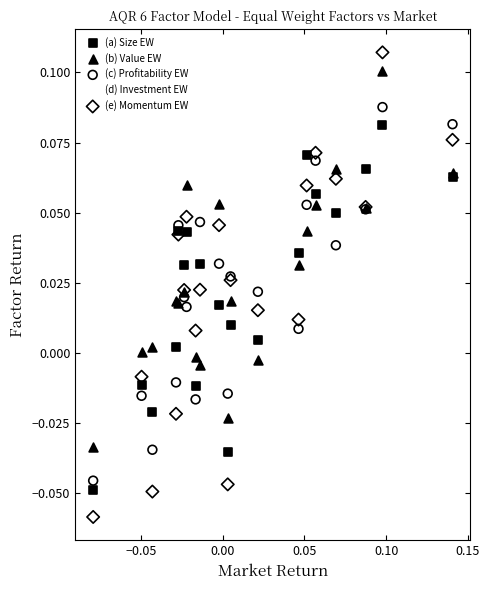

What are all the series names shown in the legend?

(a) Size EW, (b) Value EW, (c) Profitability EW, (d) Investment EW, (e) Momentum EW